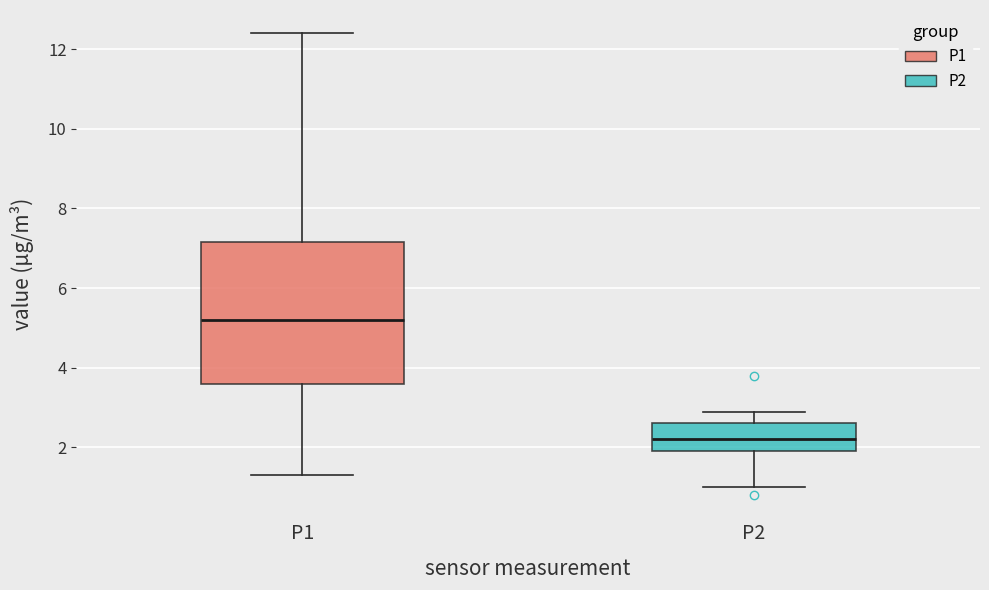

Comparing the boxes themselves (not the whiskers), which one is the tallest?

P1